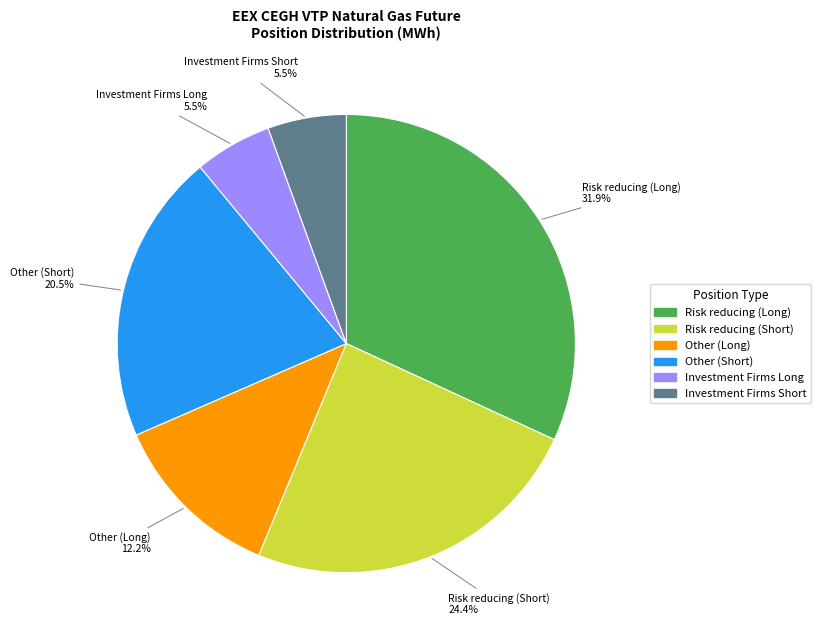

What is the total percentage of Other (Short) and Investment Firms Long?

26.0%